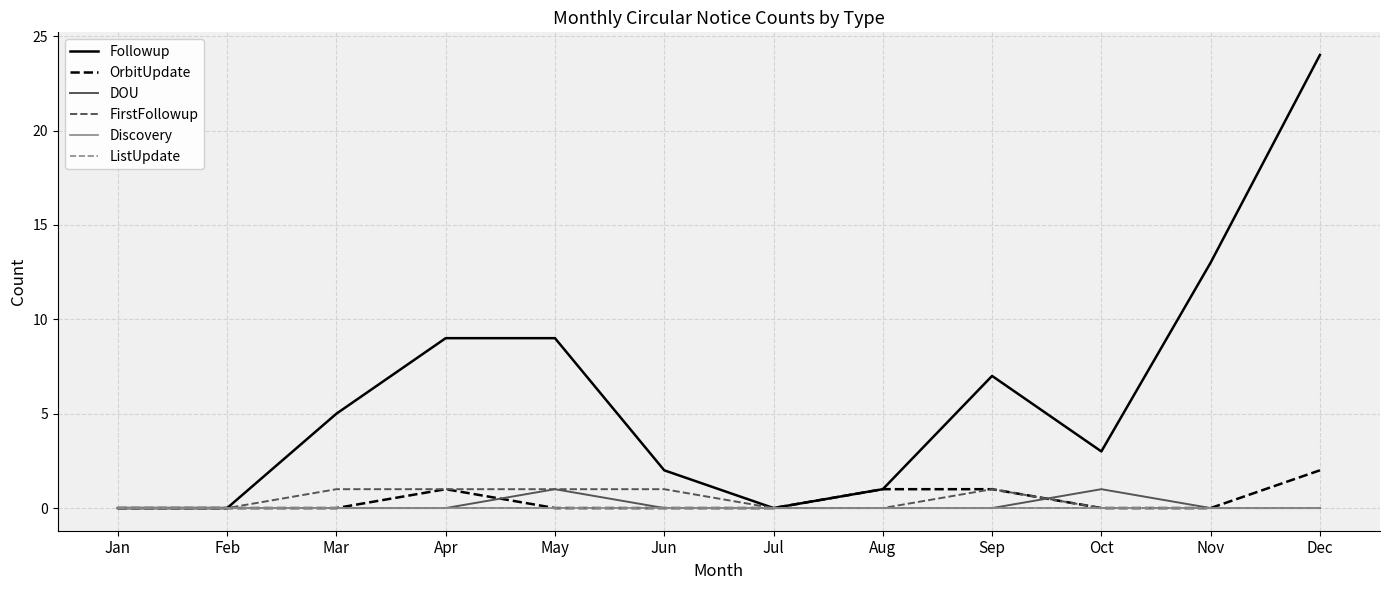

Reading left to right, list all the values displayed in this chart.

Followup: 0	0	5	9	9	2	0	1	7	3	13	24
OrbitUpdate: 0	0	0	1	0	0	0	1	1	0	0	2
DOU: 0	0	0	0	1	0	0	0	0	1	0	0
FirstFollowup: 0	0	1	1	1	1	0	0	1	0	0	0
Discovery: 0	0	0	0	0	0	0	0	0	0	0	0
ListUpdate: 0	0	0	0	0	0	0	0	0	0	0	0